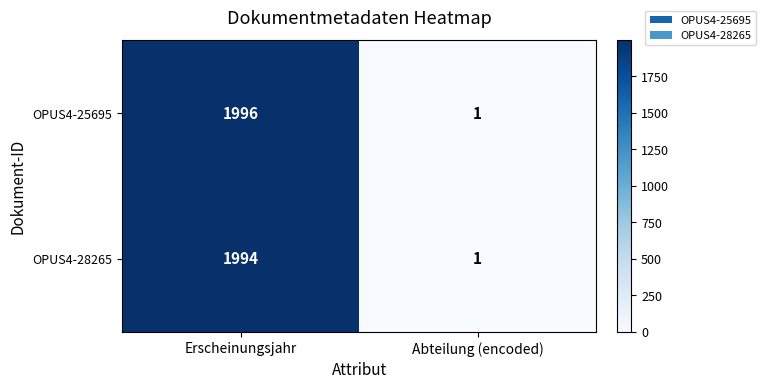

List the series in order of their overall mean, lowest first.

OPUS4-28265, OPUS4-25695